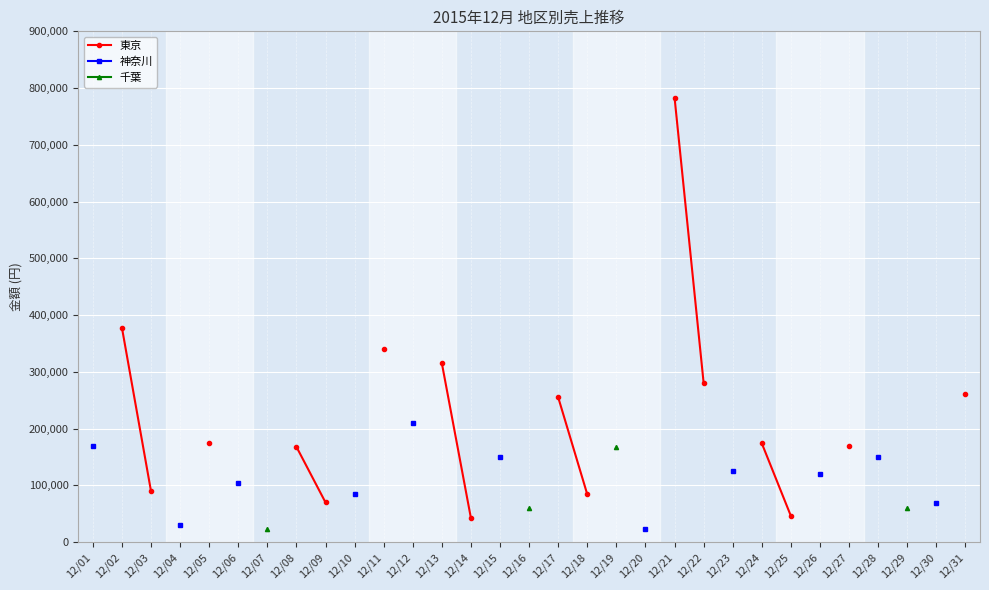

How many categories are shown in the chart?

31